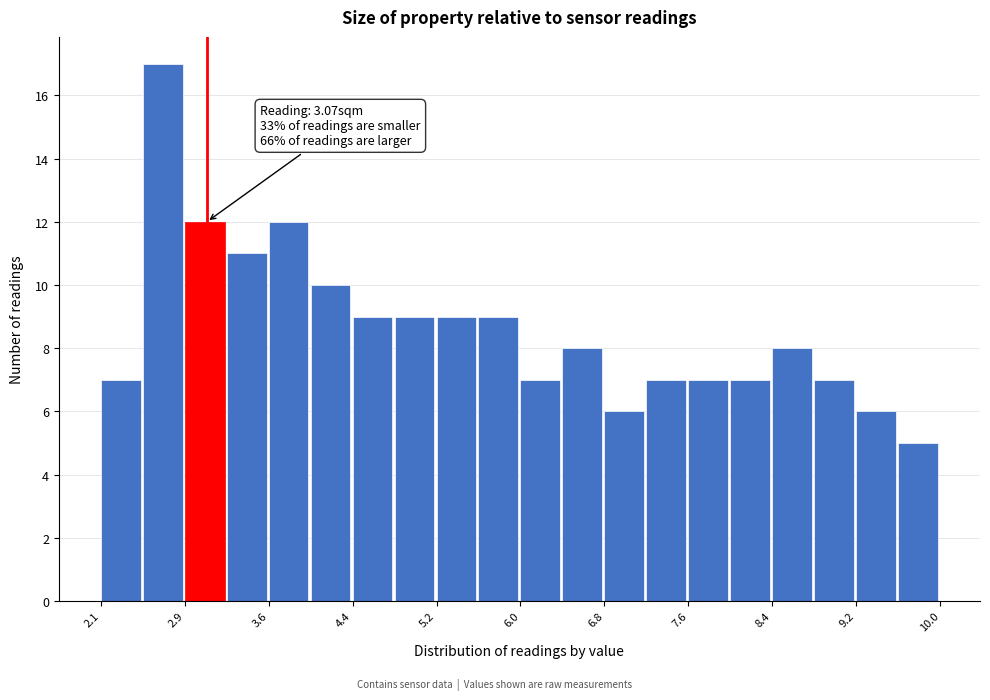

Read against the x-axis, roughly where is the centre of the tallest bar?

2.7